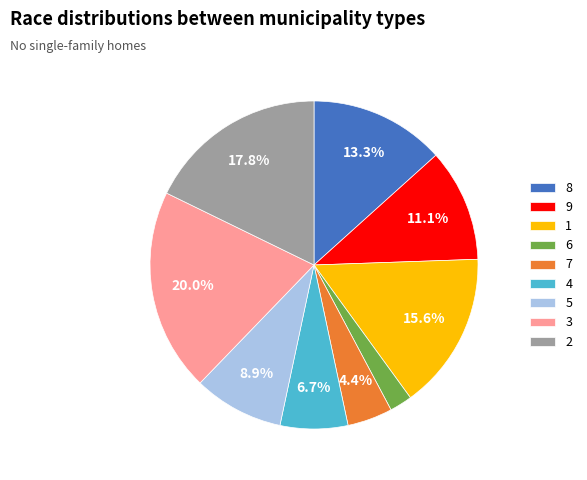

Which slice is the smallest?

6